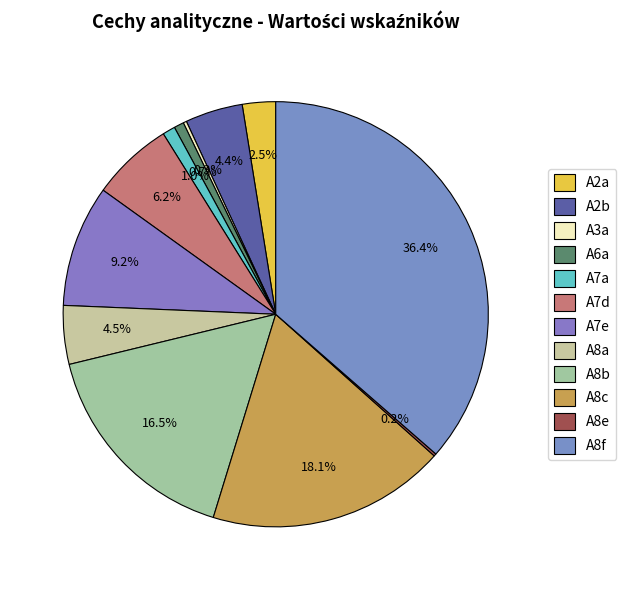

Is there a majority slice in this chart?

No